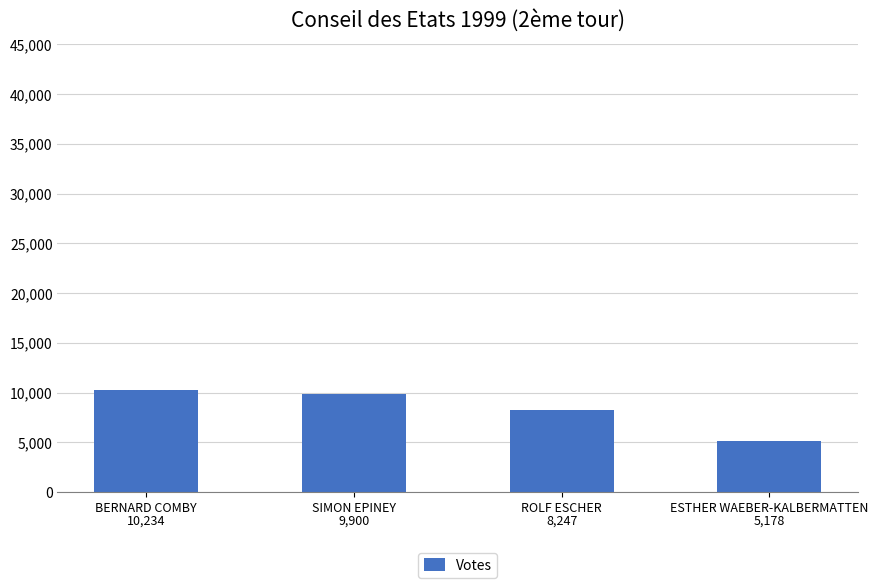

The chart shows a value of 5178 at ESTHER WAEBER-KALBERMATTEN. True or false?

True